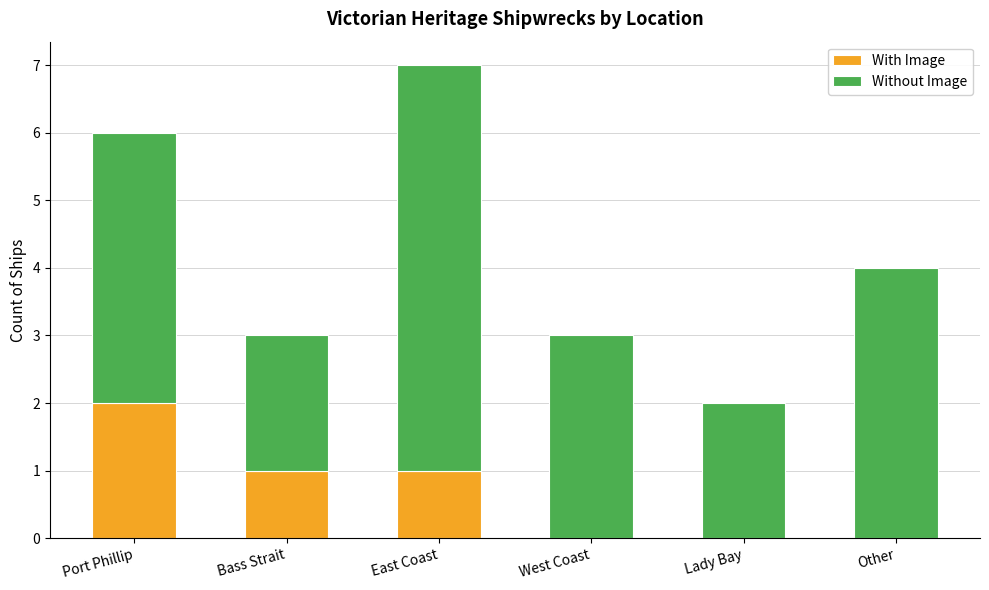

What is the total value across all series at East Coast?

7